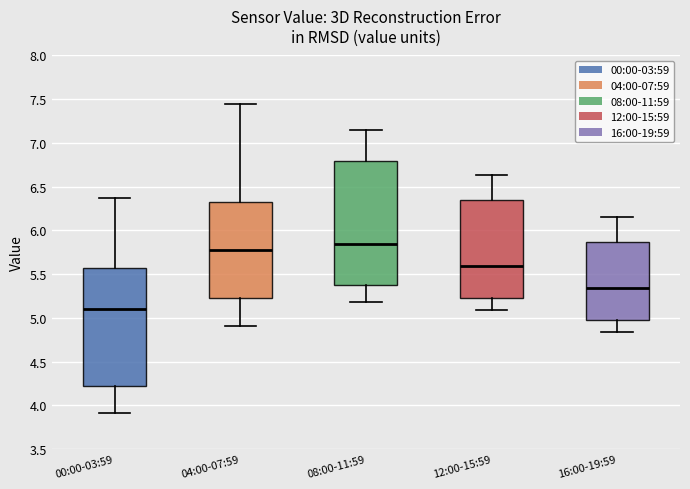

Where is the upper edge of the box for 00:00-03:59 on the y-axis? The values are not printed on the chart, so give them approximately, as read against the axis.

5.60